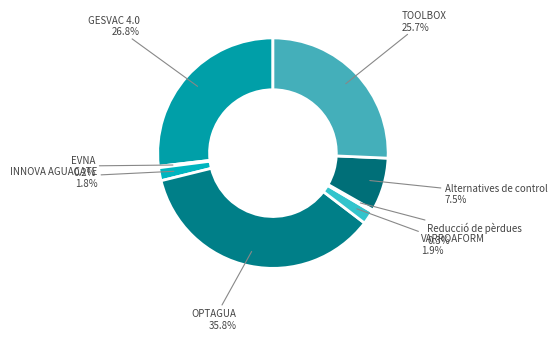

Which slice is the largest?

OPTAGUA